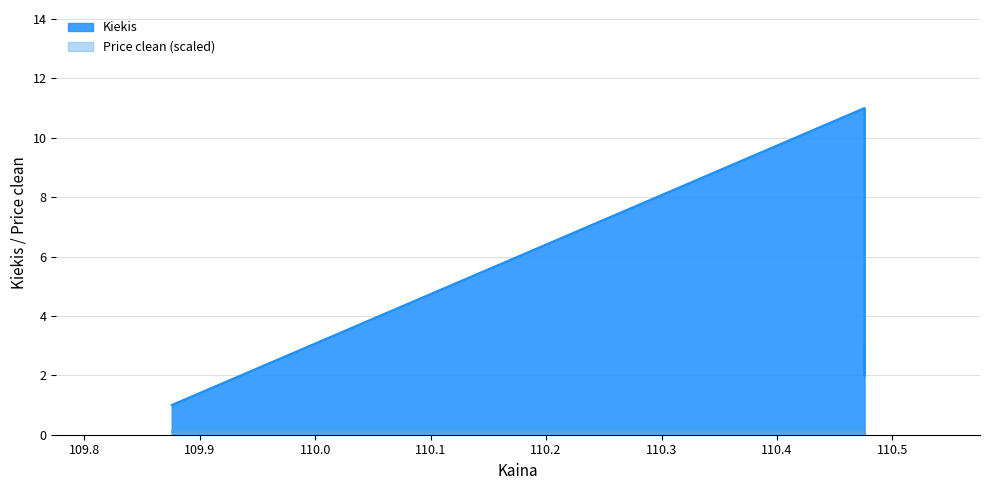

What is the label of the 3rd point from the left?

110.475833